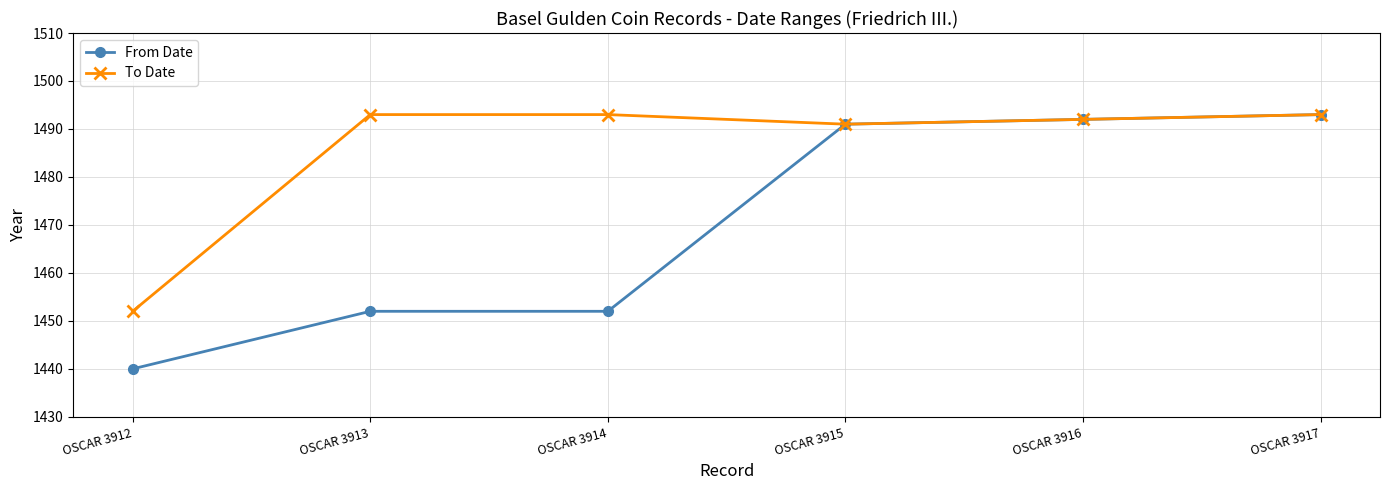

Reading left to right, extract all data points from this chart.

From Date: OSCAR 3912=1440	OSCAR 3913=1452	OSCAR 3914=1452	OSCAR 3915=1491	OSCAR 3916=1492	OSCAR 3917=1493
To Date: OSCAR 3912=1452	OSCAR 3913=1493	OSCAR 3914=1493	OSCAR 3915=1491	OSCAR 3916=1492	OSCAR 3917=1493